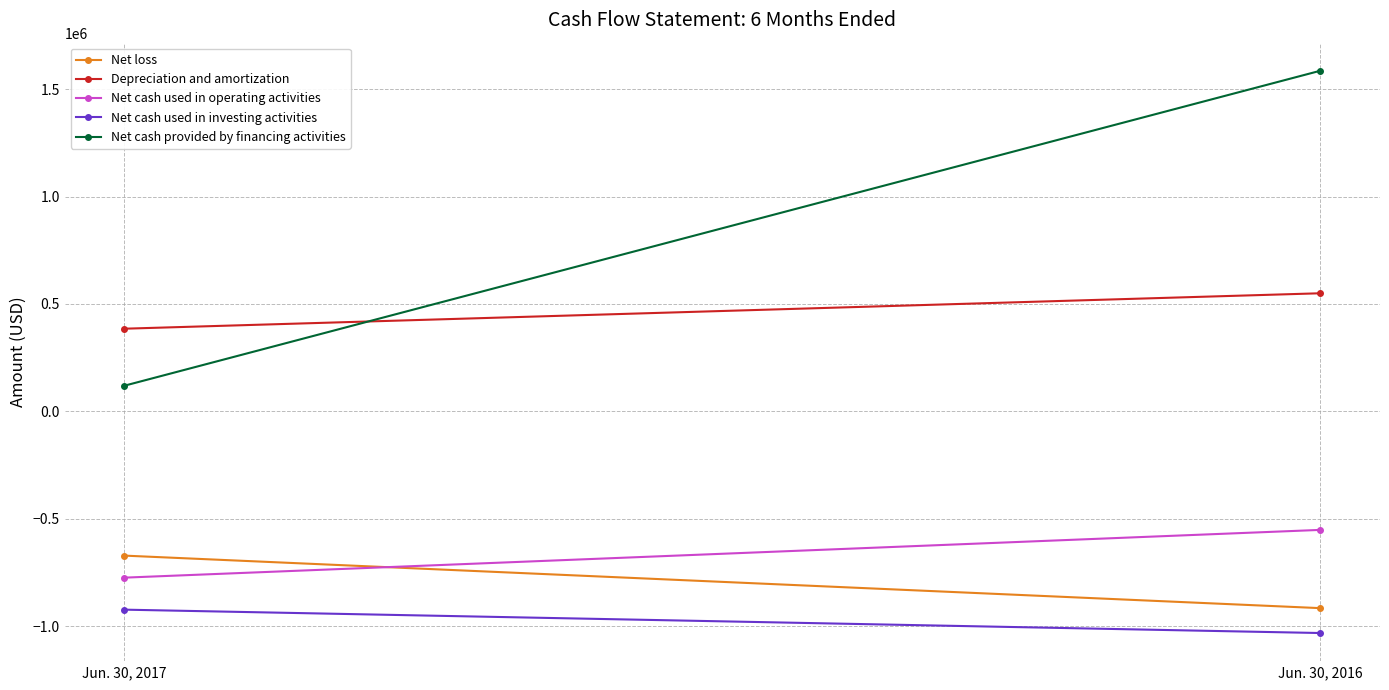

Where is Net cash used in investing activities nearest to the value -977988?

Jun. 30, 2017